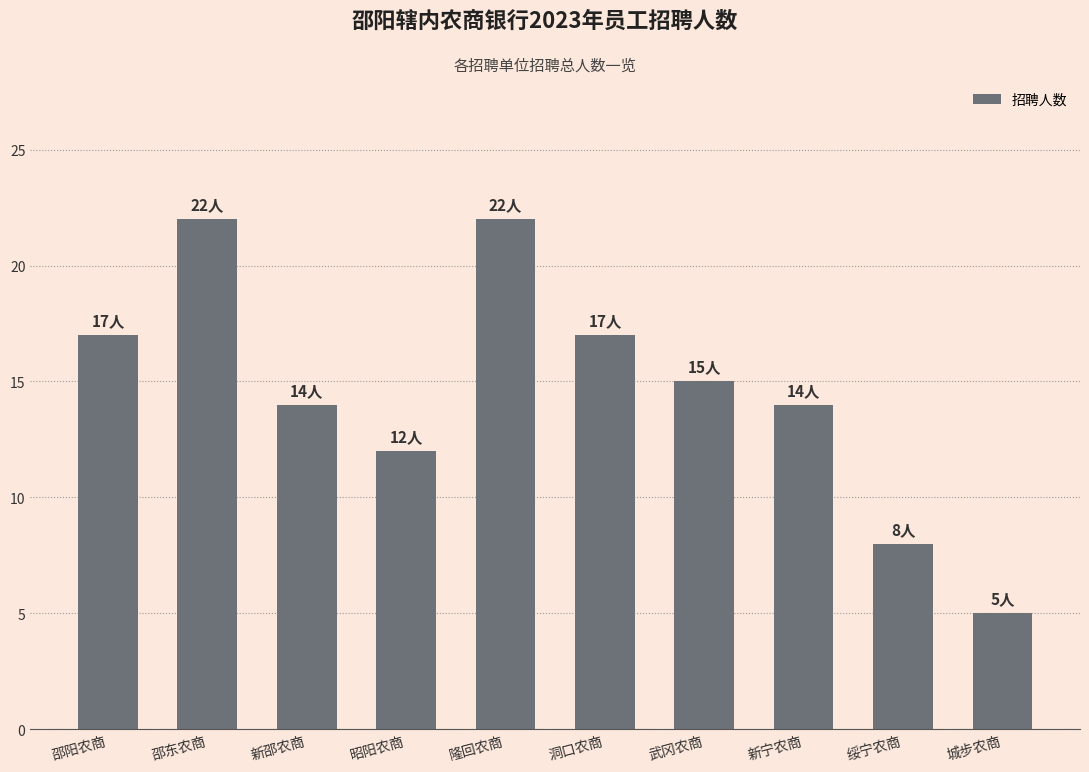

What is the label of the 1st bar from the right?

城步农商